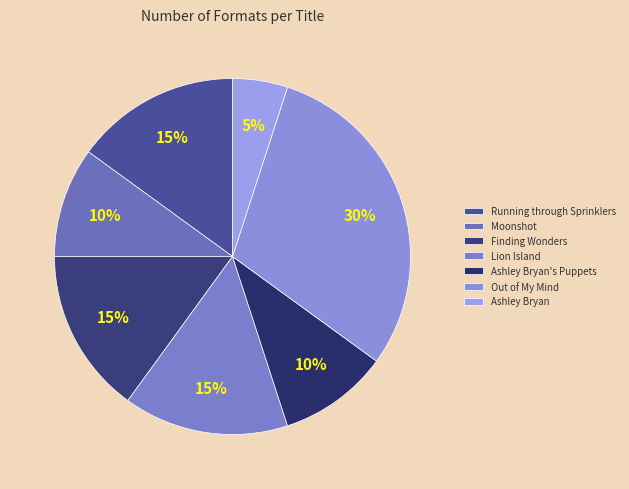

What percentage is the Lion Island slice, to the nearest percent?

15%